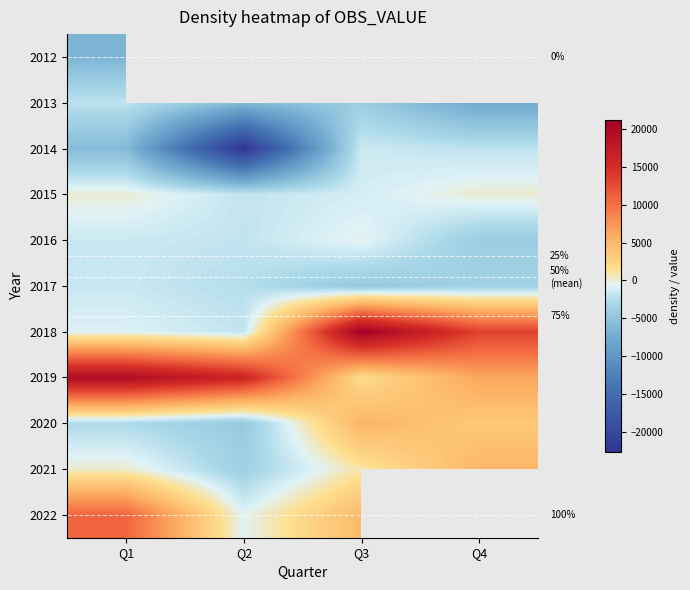

How many values in the 2013 series exceed -4057?

1